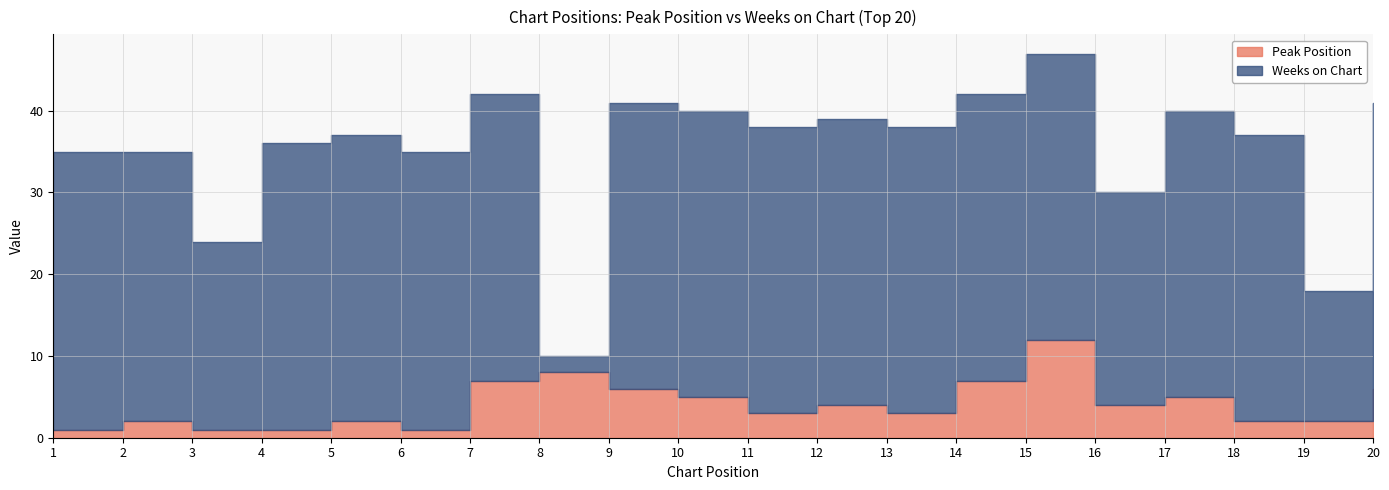

How many values in the Peak Position series are below 4?

10